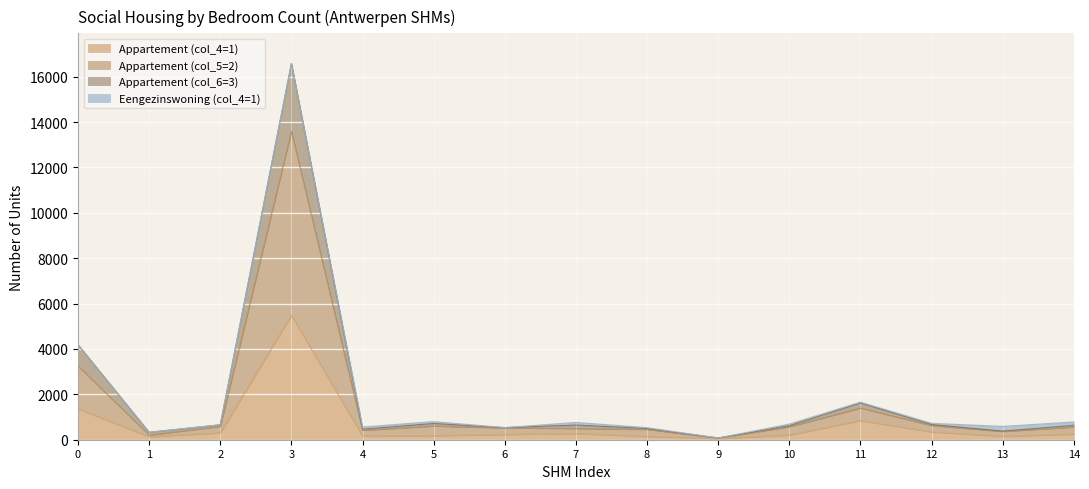

What is the sum of the Appartement (col_6=3) values at 14 and 6?

1168